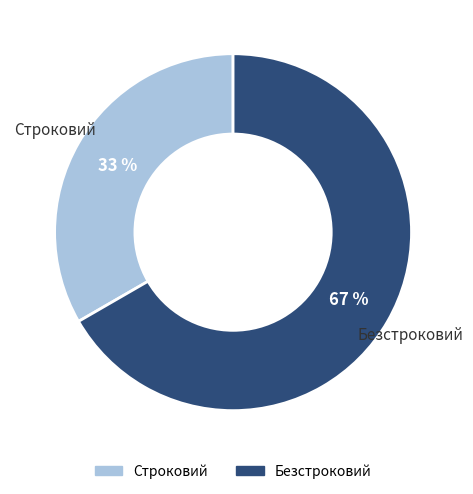

Does Строковий represent more than half of the total?

No